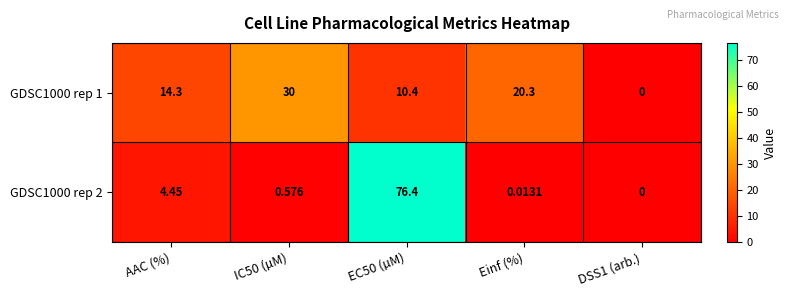

Rank the series by their maximum value, from highest to lowest.

GDSC1000 rep 2, GDSC1000 rep 1